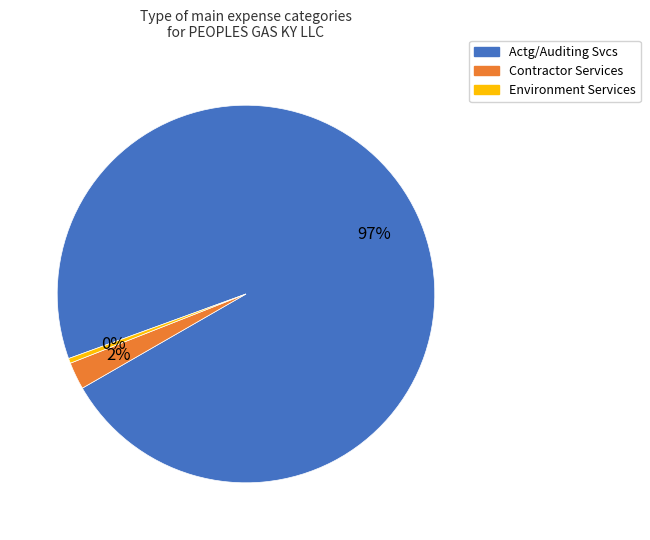

What is the smallest slice in the pie chart?

Environment Services